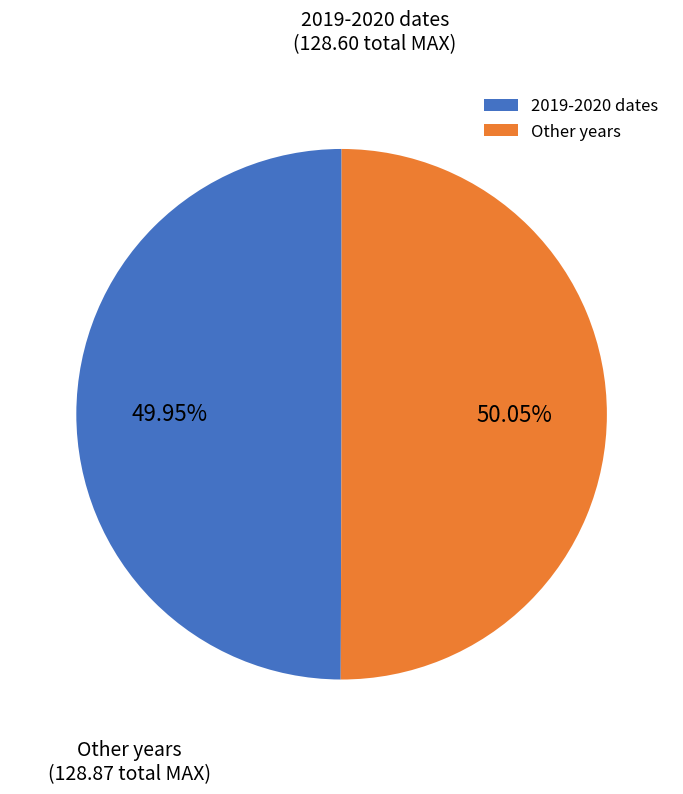

Count the number of slices in the pie.

2